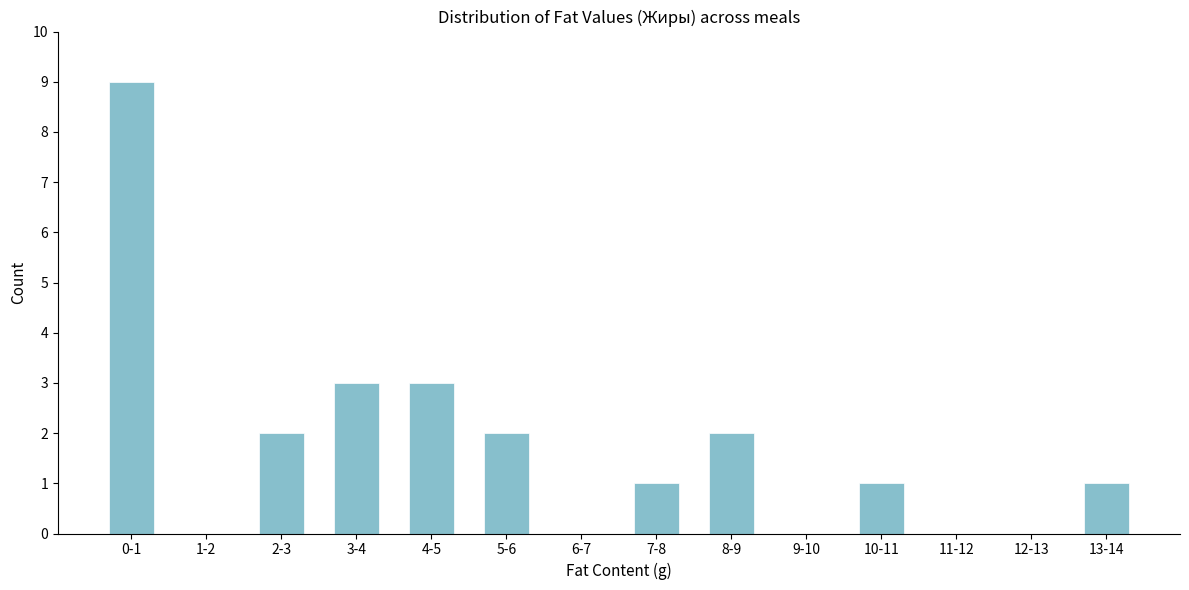

Reading right to left, list all the values displayed in this chart.

13-14=1	12-13=0	11-12=0	10-11=1	9-10=0	8-9=2	7-8=1	6-7=0	5-6=2	4-5=3	3-4=3	2-3=2	1-2=0	0-1=9